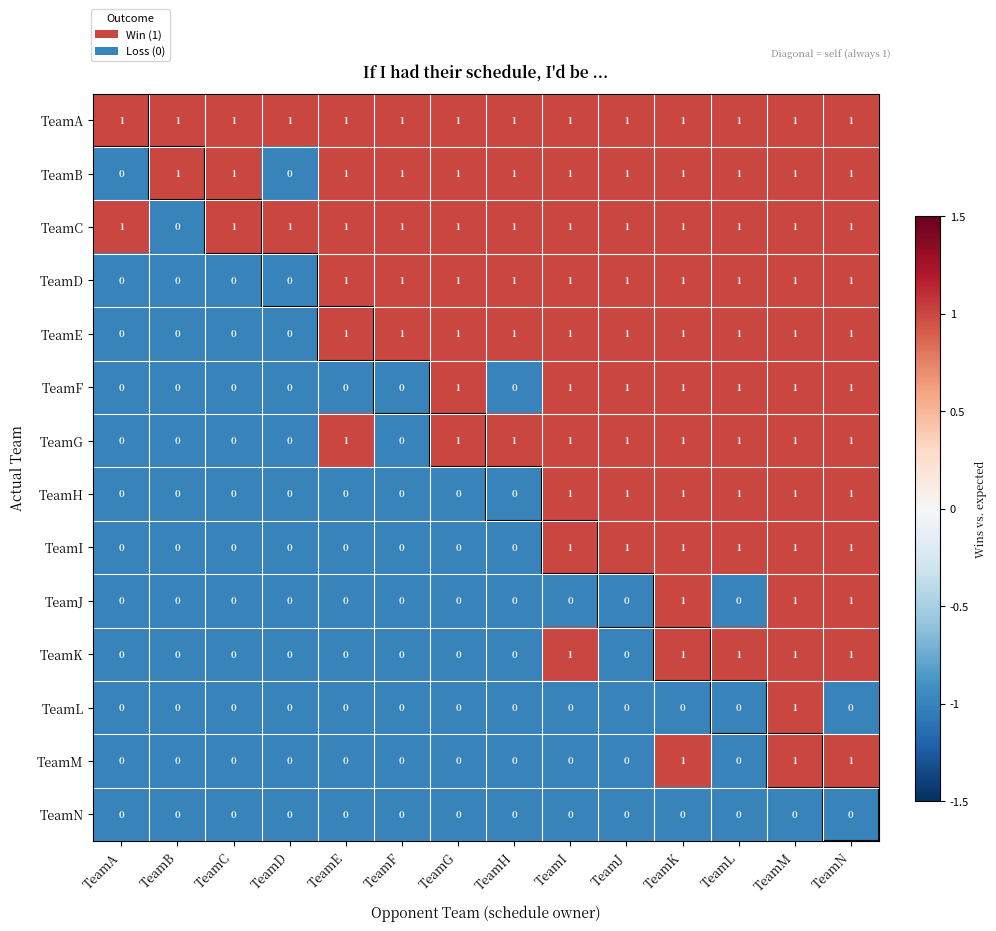

How many TeamH values are between 0 and 1?

14